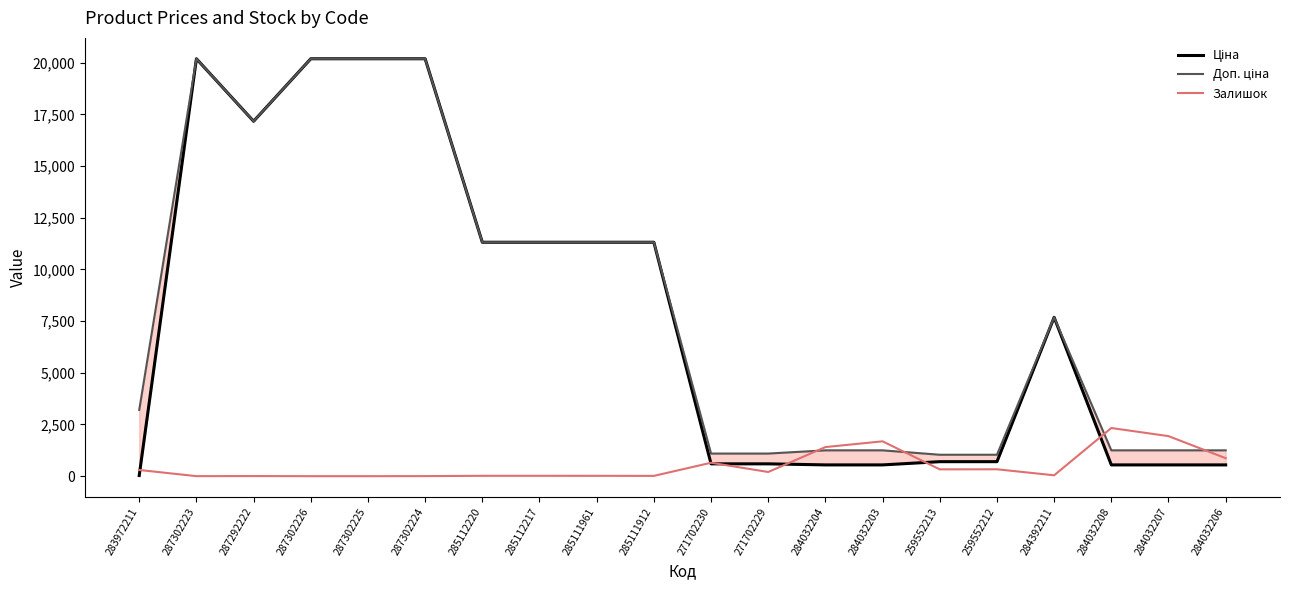

What position from the left is 287302224?

6